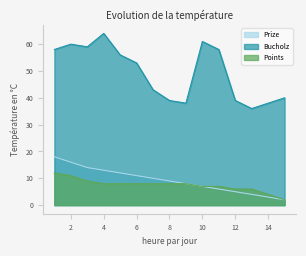

Rank the series by their maximum value, from highest to lowest.

Bucholz, Prize, Points